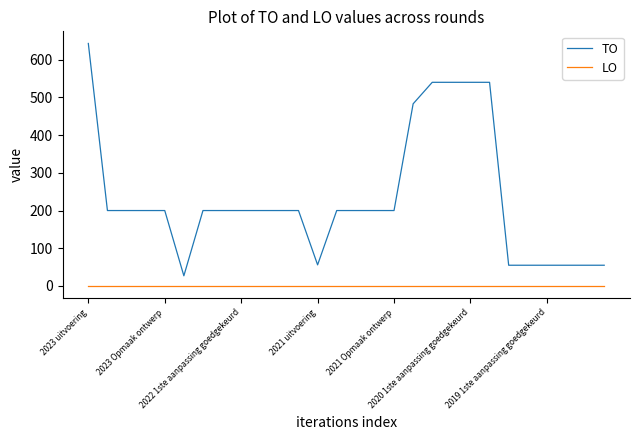

What is the minimum value for TO?

27